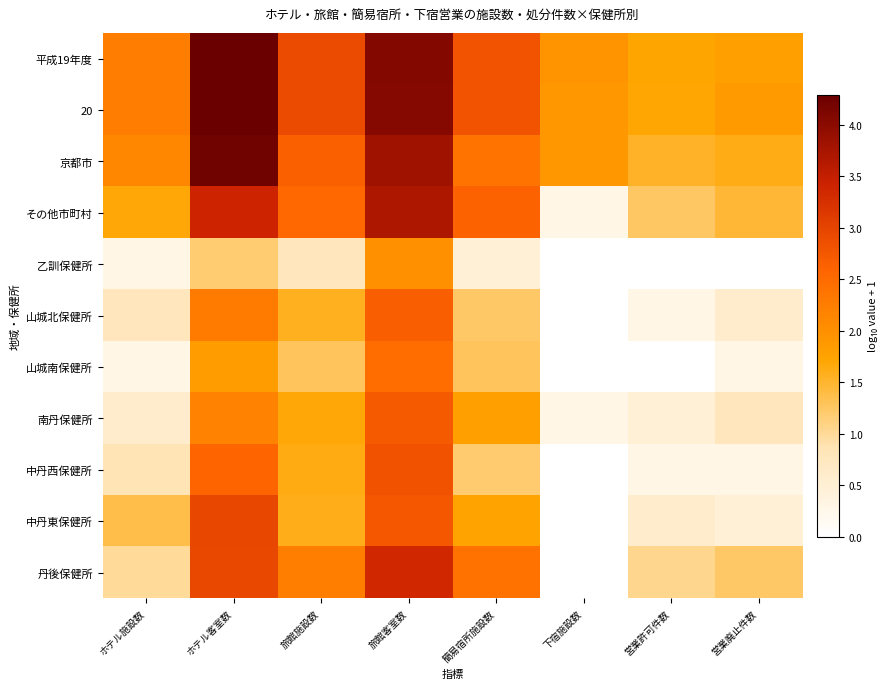

Between ホテル客室数 and 旅館施設数, which is larger?

ホテル客室数